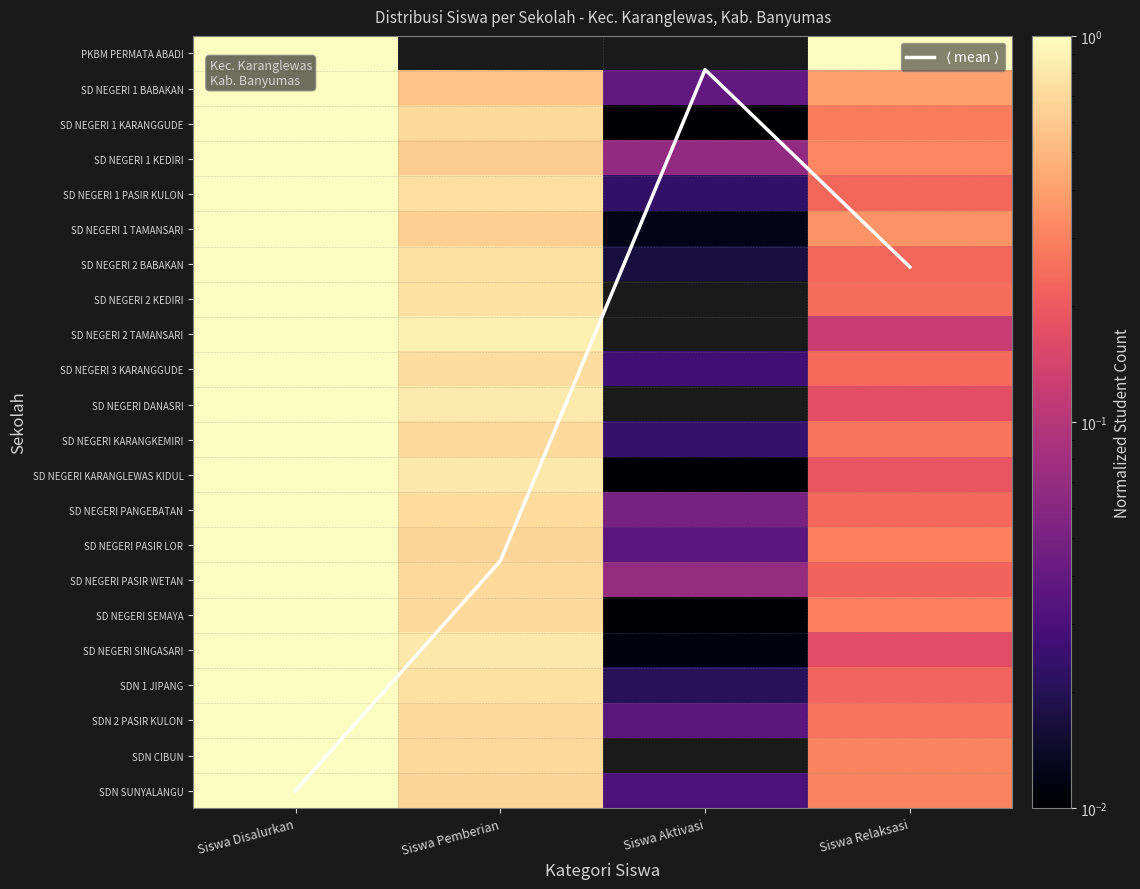

At Siswa Relaksasi, list the series in order from smallest to largest.

SD NEGERI 2 TAMANSARI, SD NEGERI SINGASARI, SD NEGERI DANASRI, SD NEGERI KARANGLEWAS KIDUL, SD NEGERI PASIR WETAN, SDN 1 JIPANG, SD NEGERI 2 BABAKAN, SD NEGERI 1 PASIR KULON, SD NEGERI PANGEBATAN, SD NEGERI 3 KARANGGUDE, SD NEGERI 2 KEDIRI, SDN 2 PASIR KULON, SD NEGERI KARANGKEMIRI, SD NEGERI 1 KARANGGUDE, SD NEGERI SEMAYA, SD NEGERI PASIR LOR, SDN SUNYALANGU, SDN CIBUN, SD NEGERI 1 KEDIRI, SD NEGERI 1 TAMANSARI, SD NEGERI 1 BABAKAN, PKBM PERMATA ABADI, $\langle$ mean $\rangle$